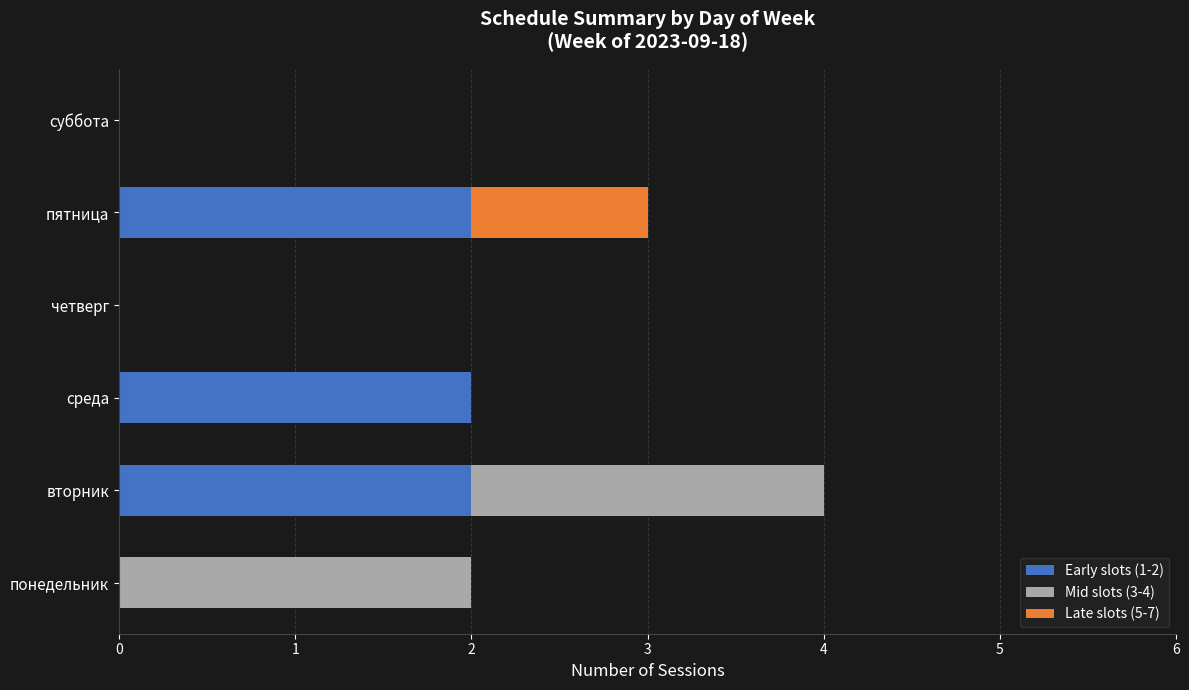

At which category is the sum across all series the highest?

вторник